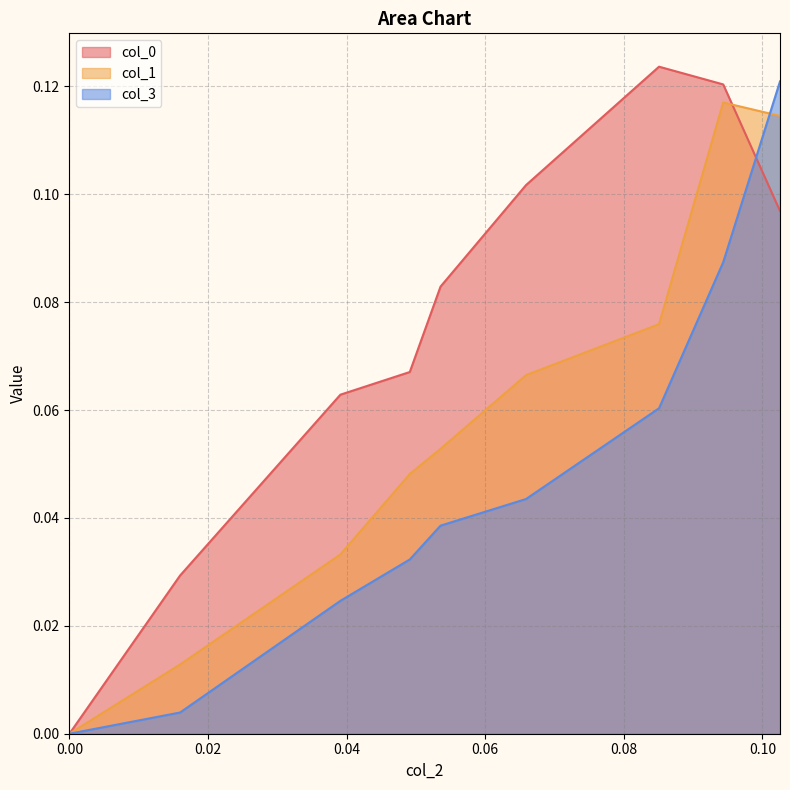

What are all the series names shown in the legend?

col_0, col_1, col_3